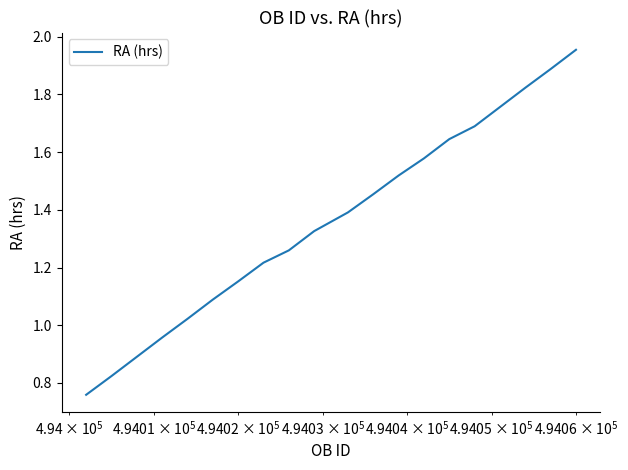

How many lines are shown in the chart?

1